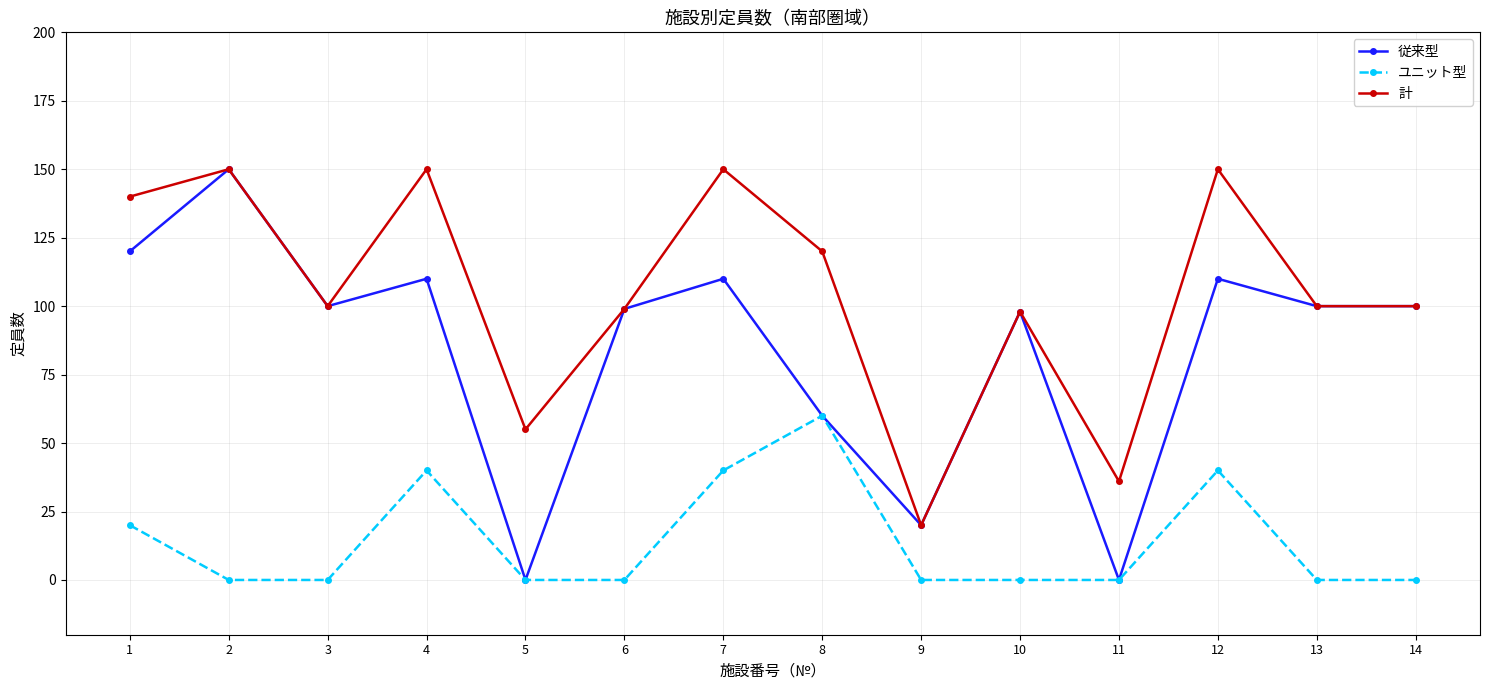

Reading left to right, extract all data points from this chart.

従来型: 120	150	100	110	0	99	110	60	20	98	0	110	100	100
ユニット型: 20	0	0	40	0	0	40	60	0	0	0	40	0	0
計: 140	150	100	150	55	99	150	120	20	98	36	150	100	100